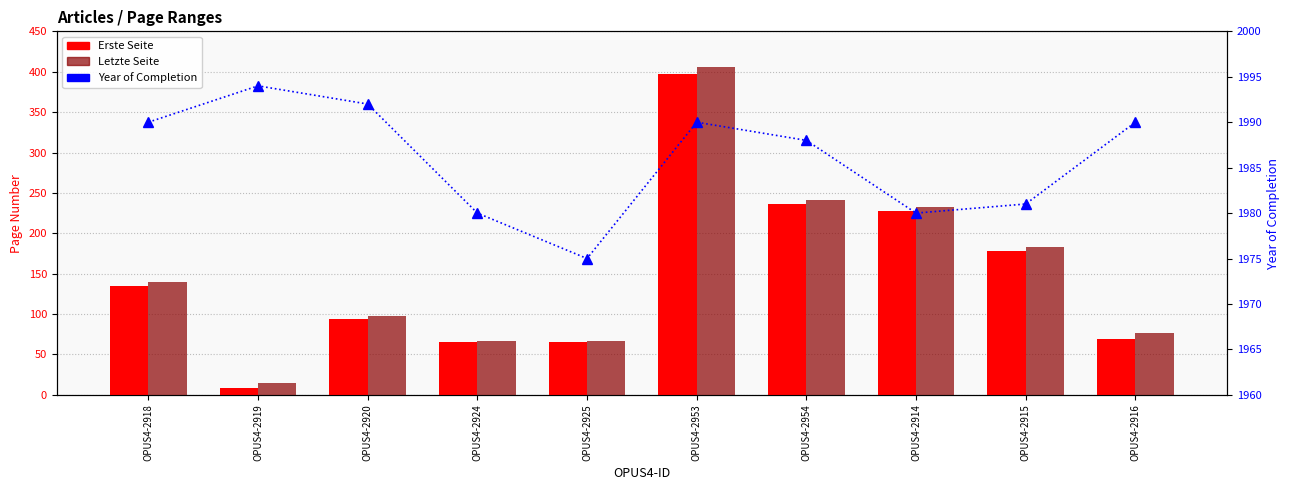

At which category is the sum across all series the highest?

OPUS4-2953